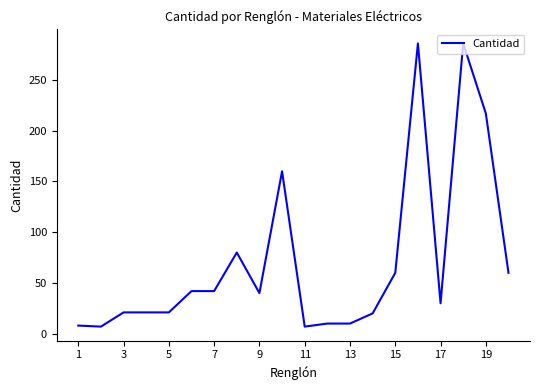

What is the smallest value displayed?

7